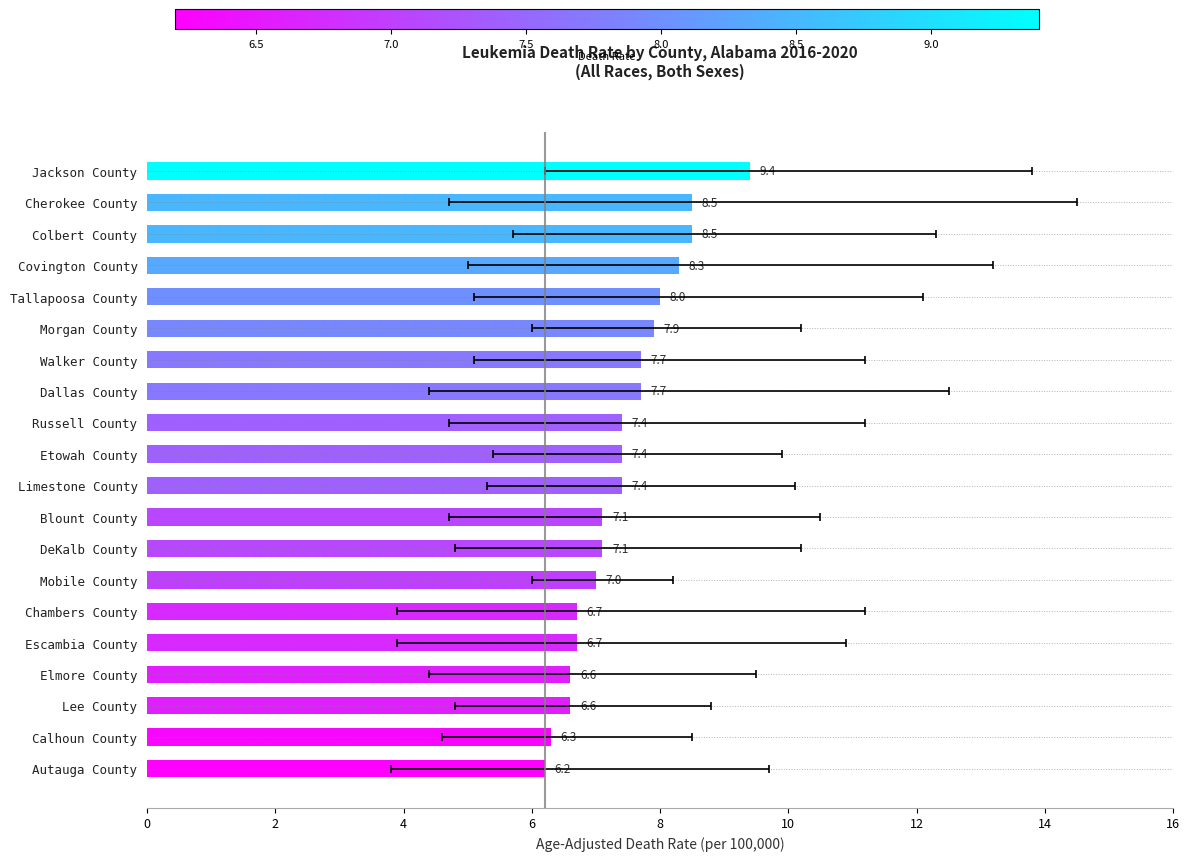

Reading right to left, what are all the values shown in this chart?

6.2	6.3	6.6	6.6	6.7	6.7	7.0	7.1	7.1	7.4	7.4	7.4	7.7	7.7	7.9	8.0	8.3	8.5	8.5	9.4